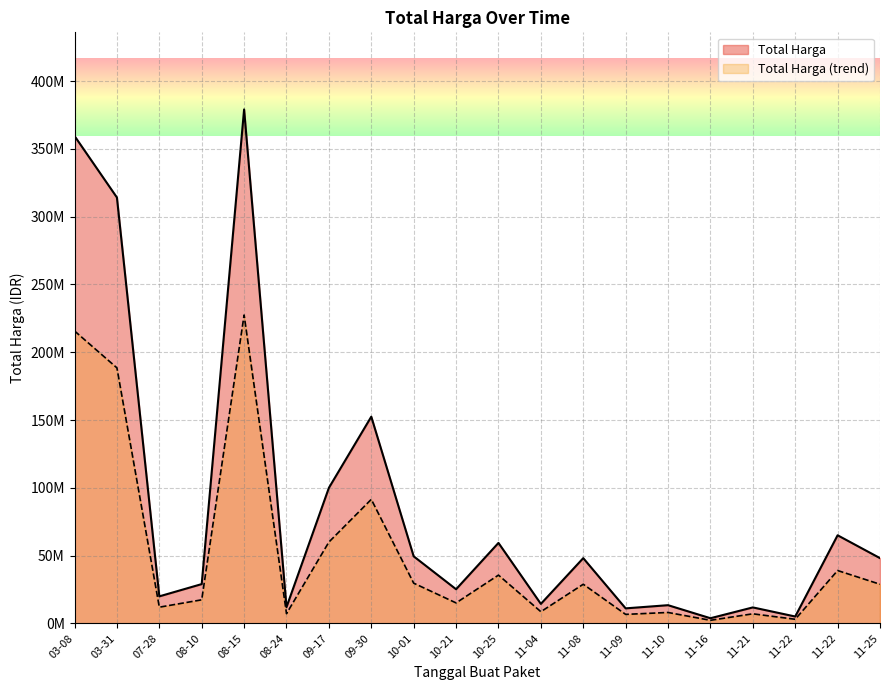

What is the greatest value displayed?

379075000